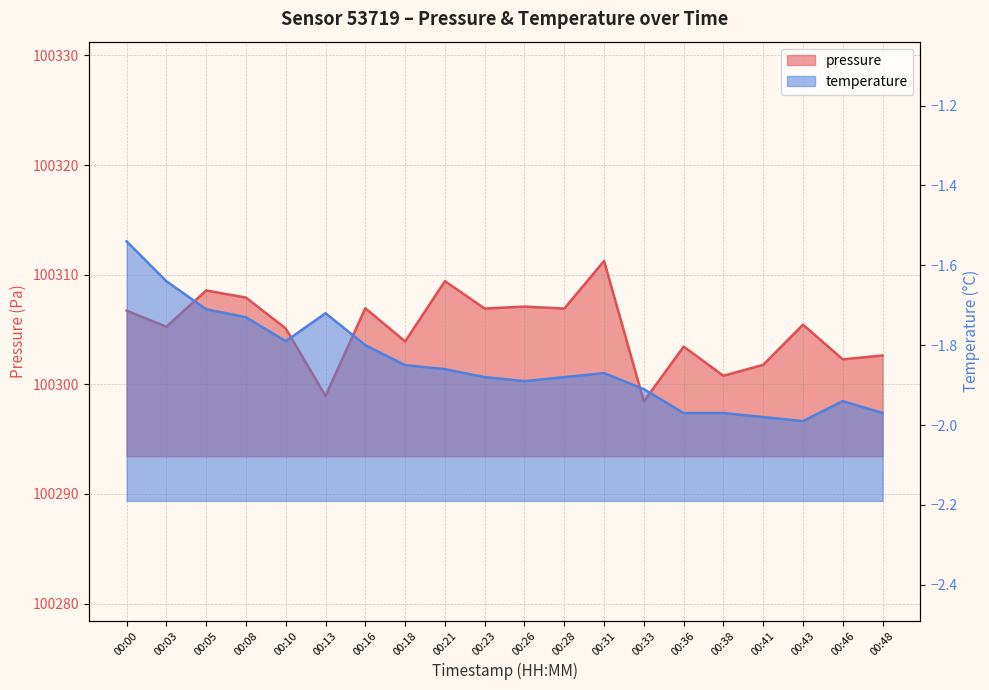

The value of pressure at 00:05 is 145983.5. True or false?

False